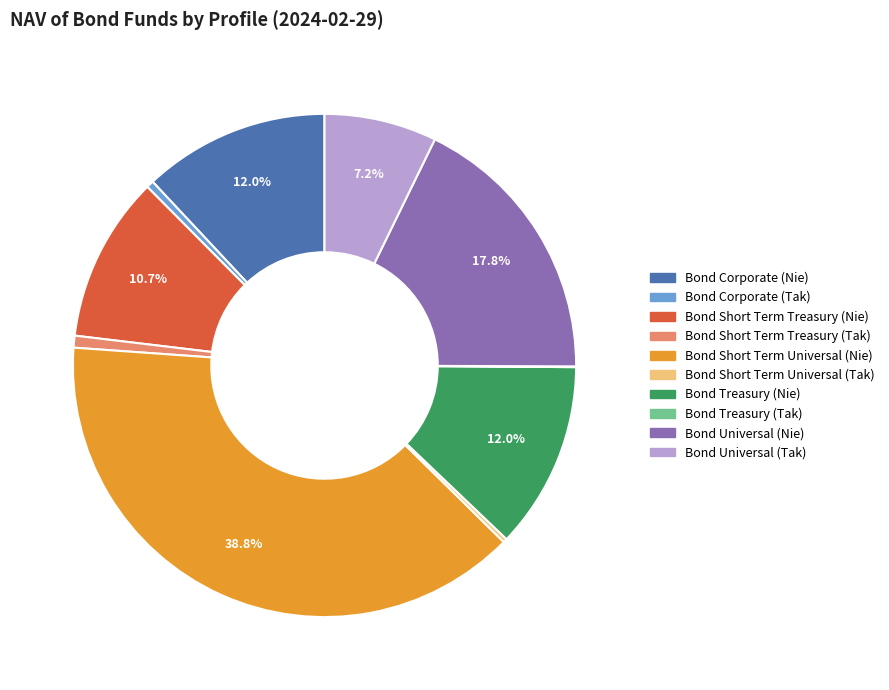

To the nearest percent, what percentage of the pie is Bond Short Term Treasury (Nie)?

11%